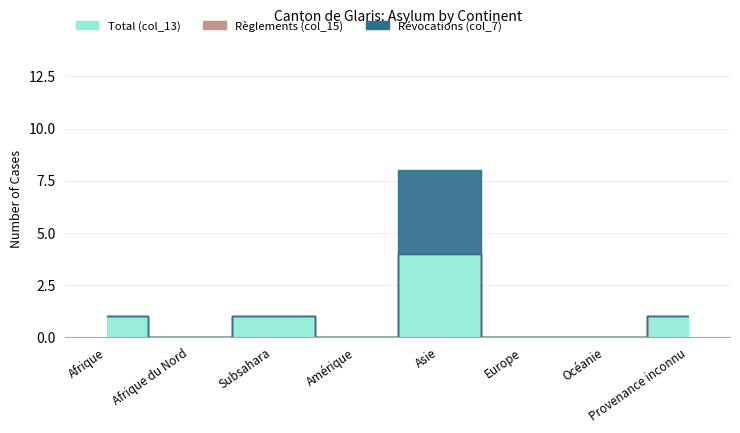

Is the value of Révocations (col_7) at Europe greater than the value of Règlements (col_15) at Afrique du Nord?

No